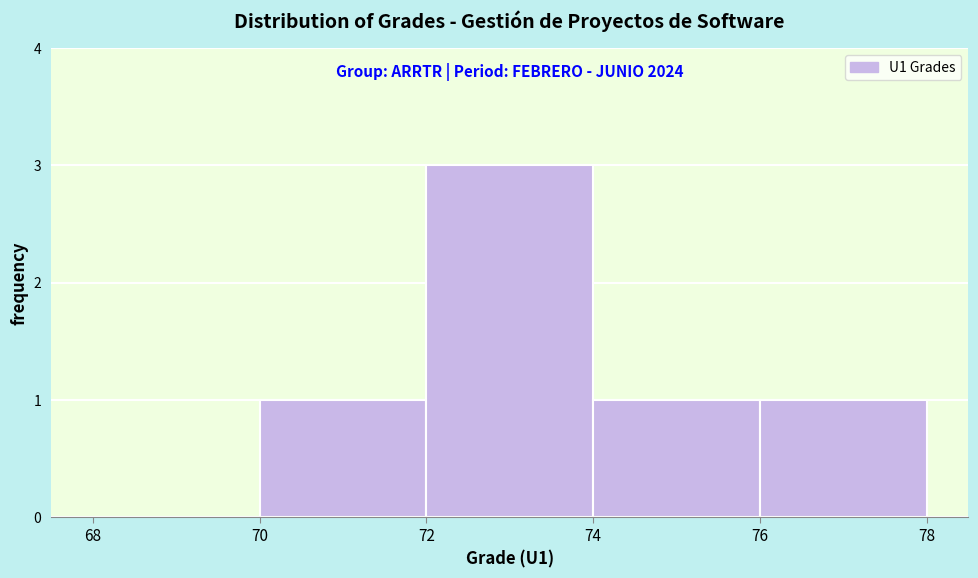

Over which range of the x-axis is the bar tallest?

72 to 74